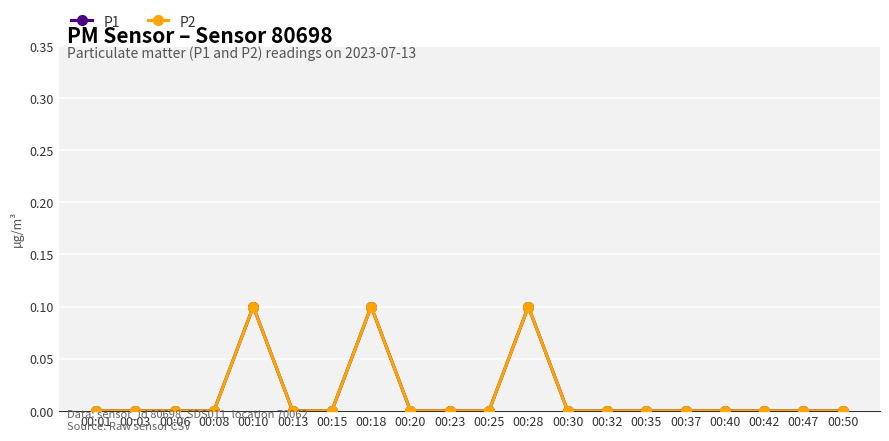

True or false: P1 has more than 0 points higher than both neighbors.

True